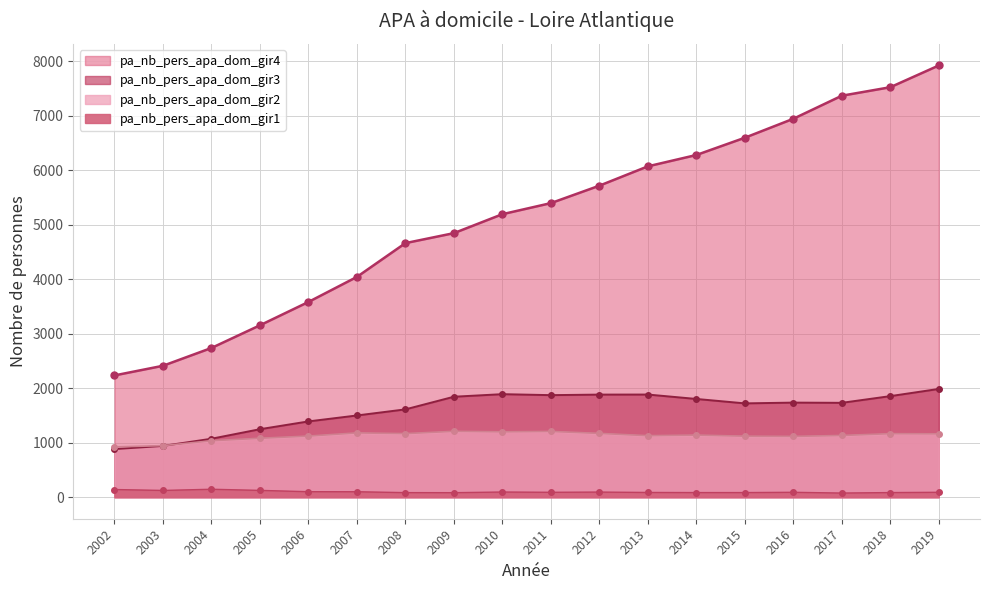

Reading left to right, list all the values displayed in this chart.

pa_nb_pers_apa_dom_gir1: 2002=140	2003=123	2004=145	2005=124	2006=100	2007=99	2008=83	2009=82	2010=94	2011=89	2012=93	2013=86	2014=84	2015=84	2016=89	2017=75	2018=84	2019=89
pa_nb_pers_apa_dom_gir2: 2002=922	2003=945	2004=1035	2005=1081	2006=1121	2007=1179	2008=1166	2009=1208	2010=1199	2011=1206	2012=1170	2013=1128	2014=1139	2015=1119	2016=1115	2017=1132	2018=1165	2019=1162
pa_nb_pers_apa_dom_gir3: 2002=882	2003=940	2004=1072	2005=1247	2006=1390	2007=1499	2008=1611	2009=1843	2010=1890	2011=1872	2012=1882	2013=1883	2014=1802	2015=1721	2016=1735	2017=1731	2018=1854	2019=1986
pa_nb_pers_apa_dom_gir4: 2002=2234	2003=2411	2004=2738	2005=3154	2006=3582	2007=4042	2008=4662	2009=4845	2010=5193	2011=5396	2012=5716	2013=6071	2014=6279	2015=6596	2016=6944	2017=7367	2018=7523	2019=7922